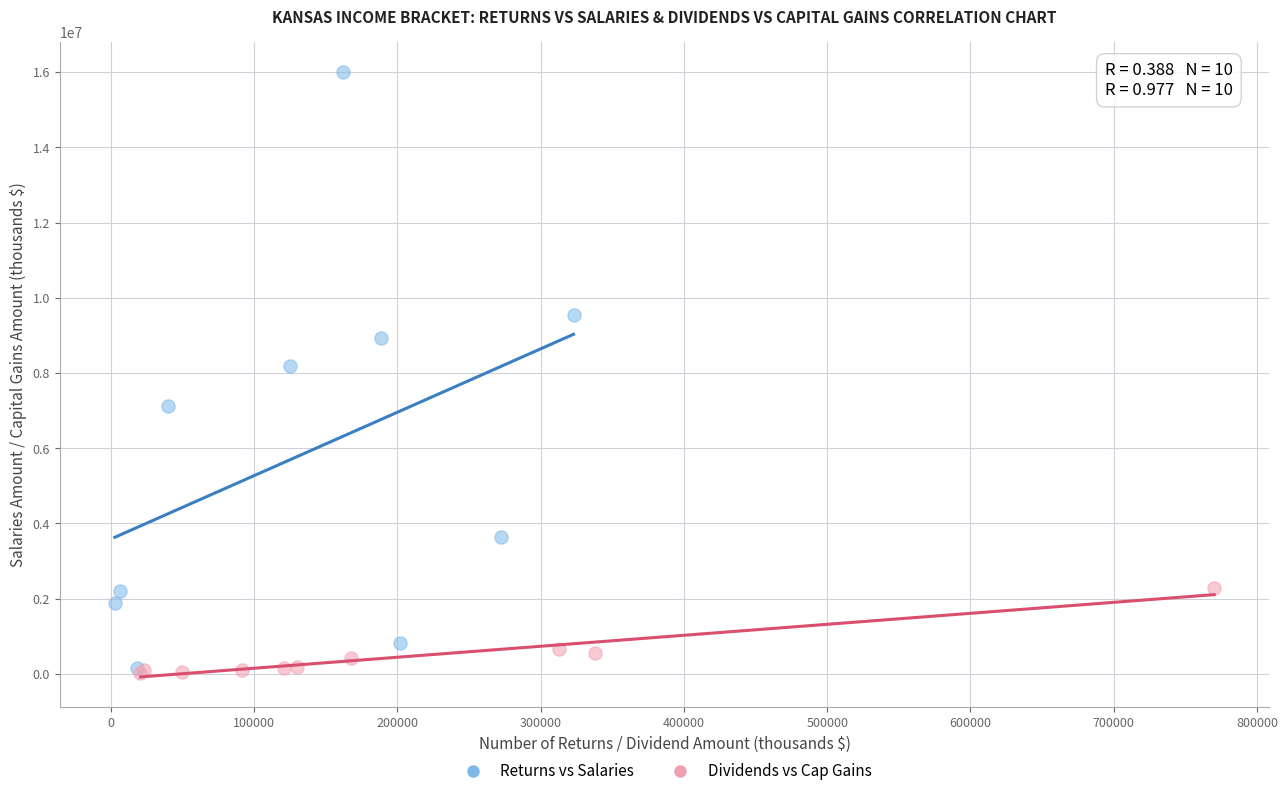

Which series has the largest Y range (max minus min)?

Returns vs Salaries